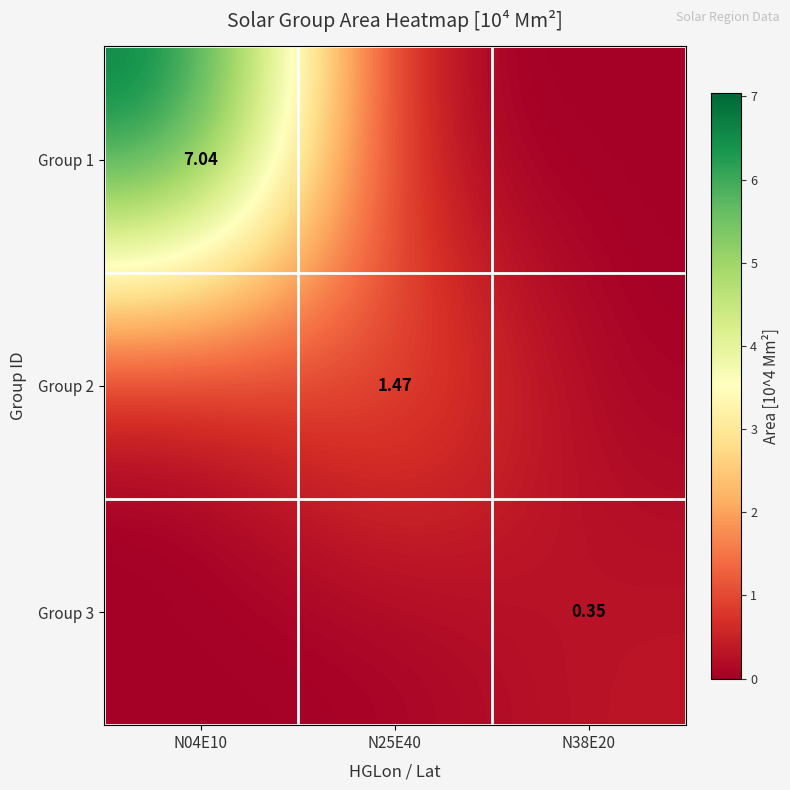

Is it true that Group 2 equals -0.5 at N38E20?

False